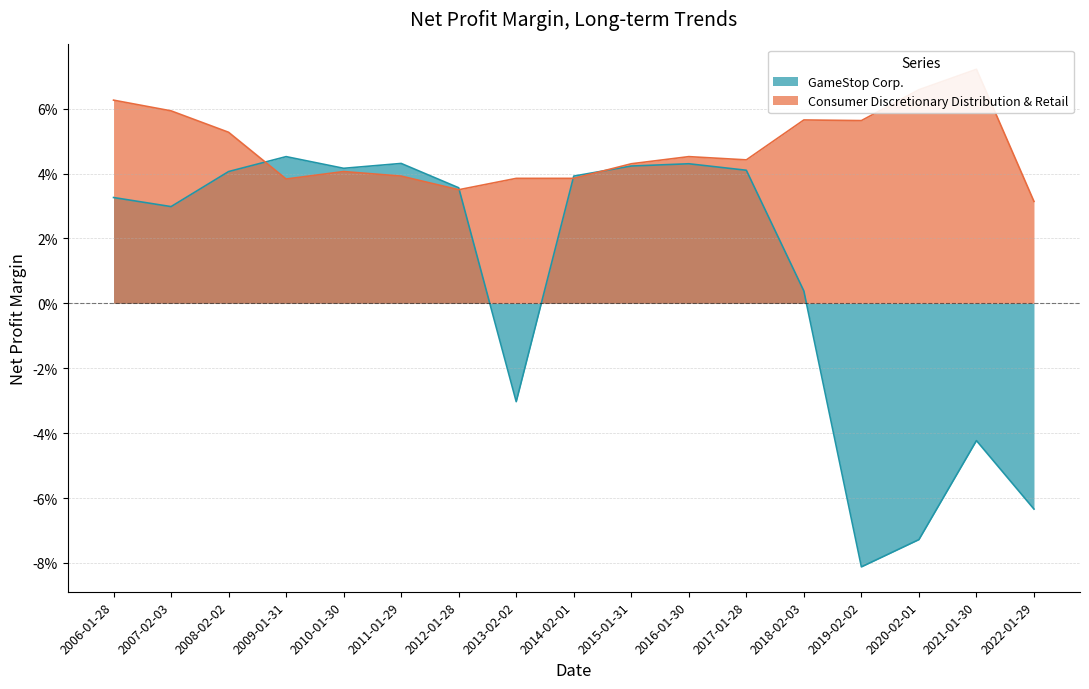

List the labels in order of GameStop Corp. value, smallest first.

2019-02-02, 2020-02-01, 2022-01-29, 2021-01-30, 2013-02-02, 2018-02-03, 2007-02-03, 2006-01-28, 2012-01-28, 2014-02-01, 2008-02-02, 2017-01-28, 2010-01-30, 2015-01-31, 2016-01-30, 2011-01-29, 2009-01-31